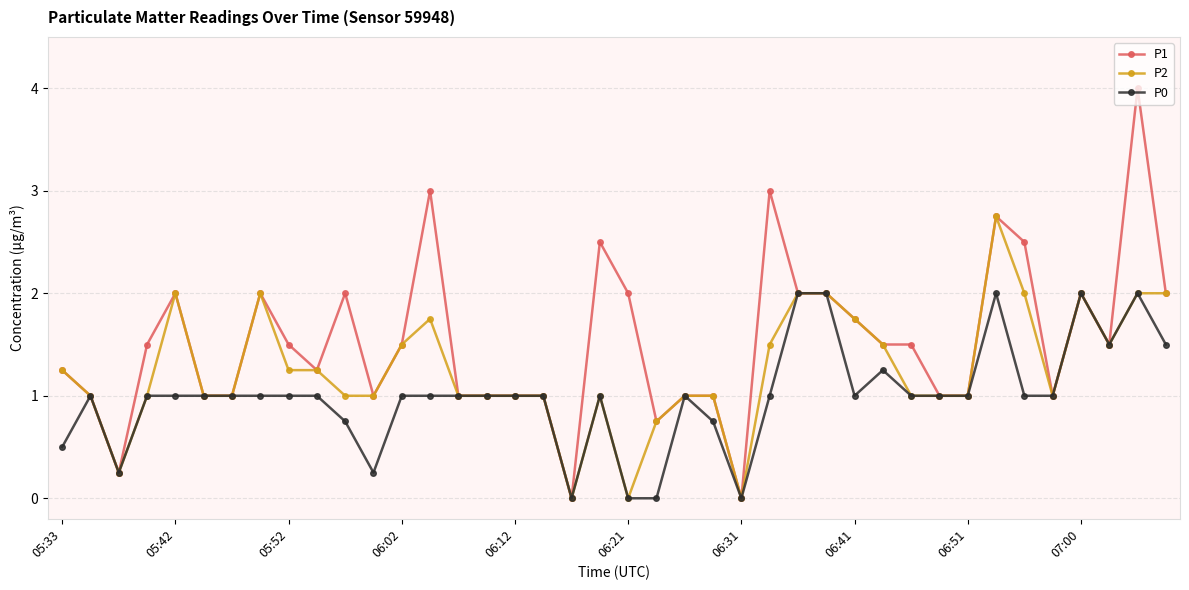

What is the maximum value shown in the chart?

4.0